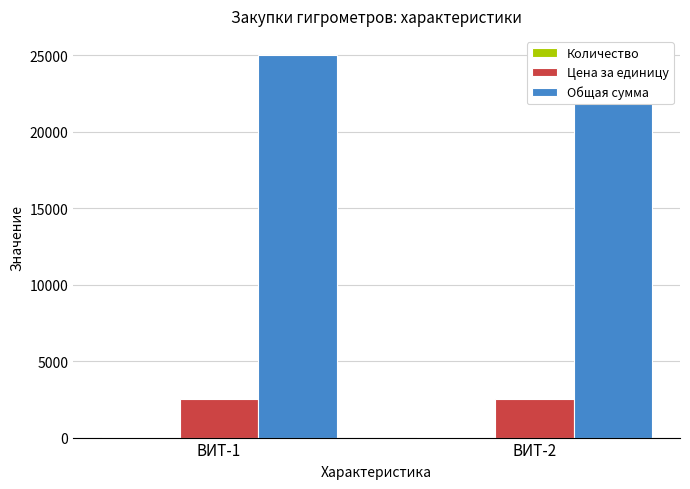

How many bars are there in total?

6